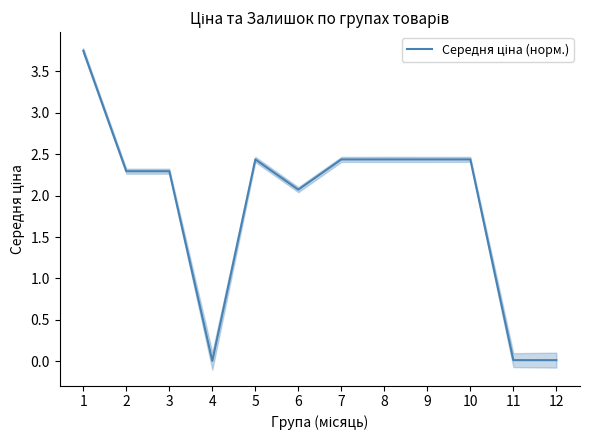

What is the sum of the values at 7 and 11?

2.5